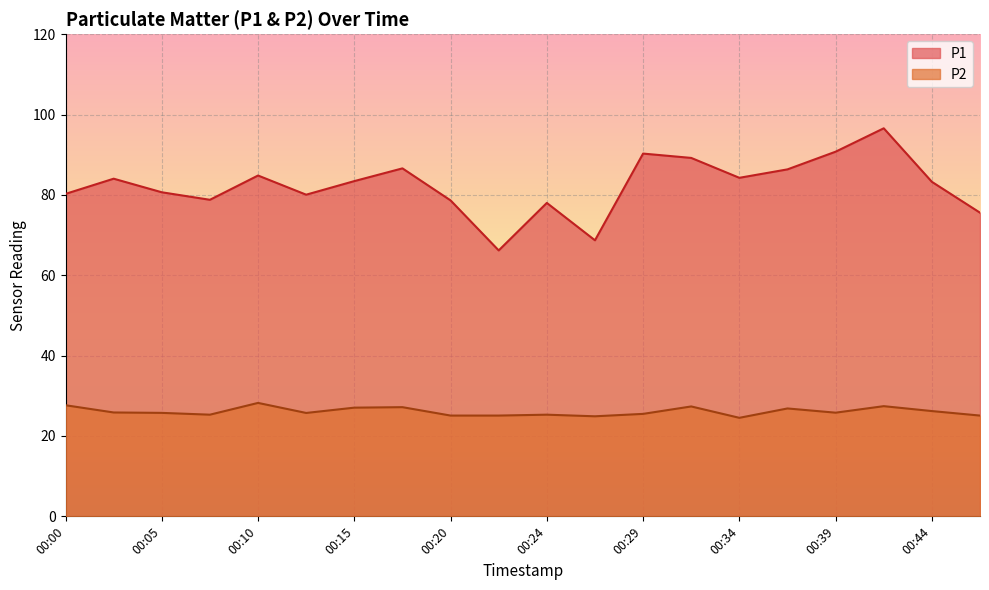

At how many categories does at least one series exceed 69?

18